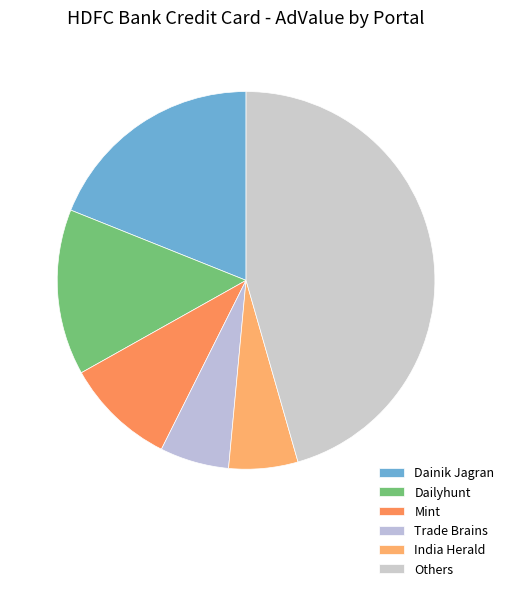

How many segments does this pie chart have?

6